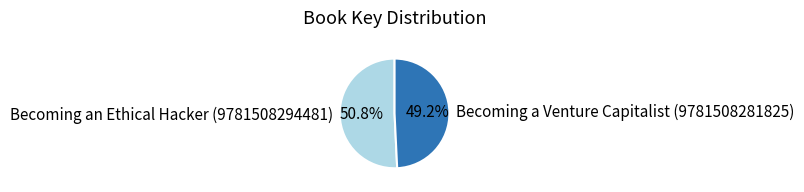

Which category has the biggest portion of the pie?

Becoming an Ethical Hacker (9781508294481)